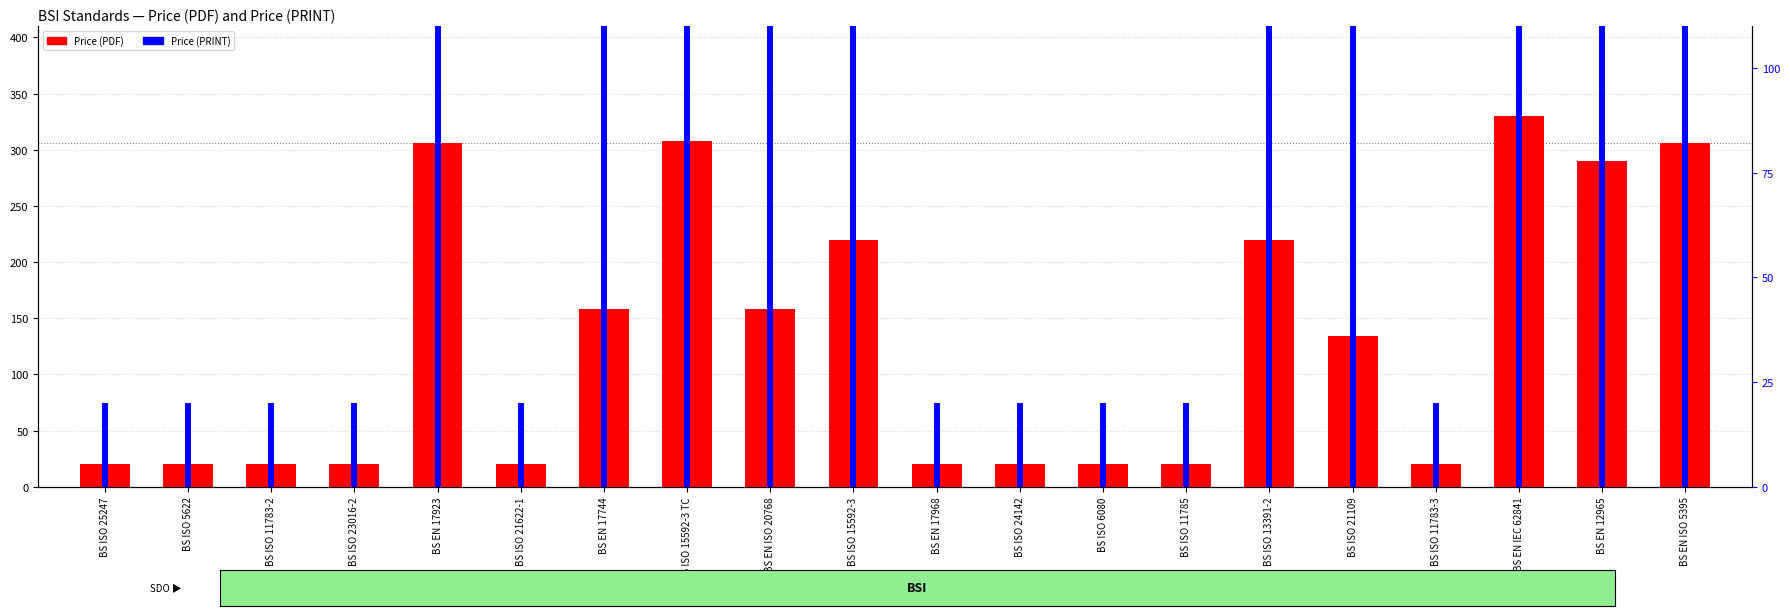

Which series changed the most between BS EN 17923 and BS ISO 24142?

Price (PDF)